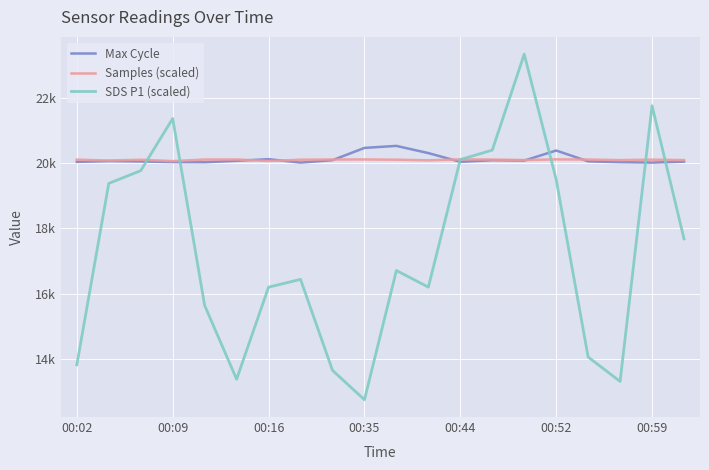

Which series has the largest total across all categories?

Max Cycle